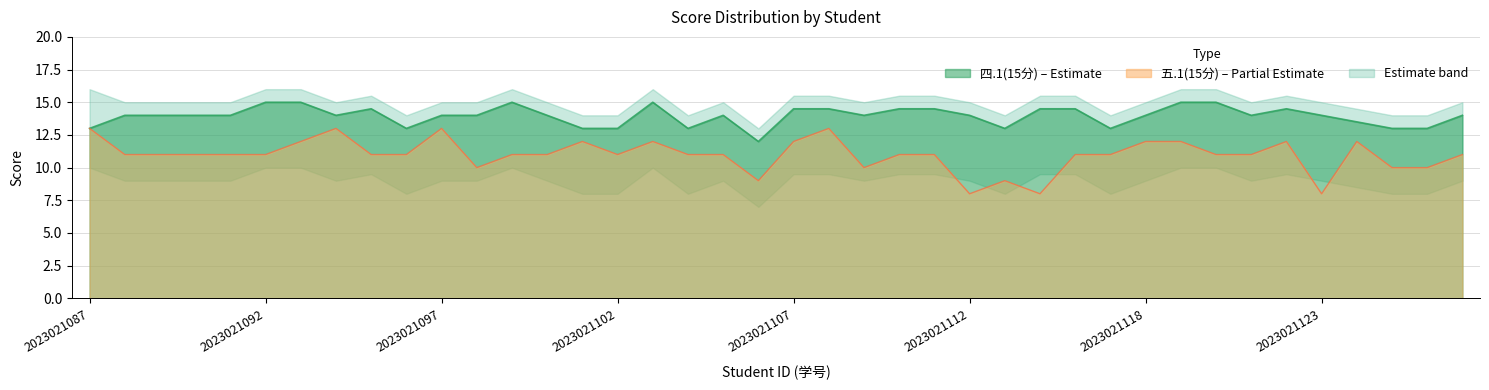

Rank the series by their average value, from highest to lowest.

四.1(15分), 五.1(15分)